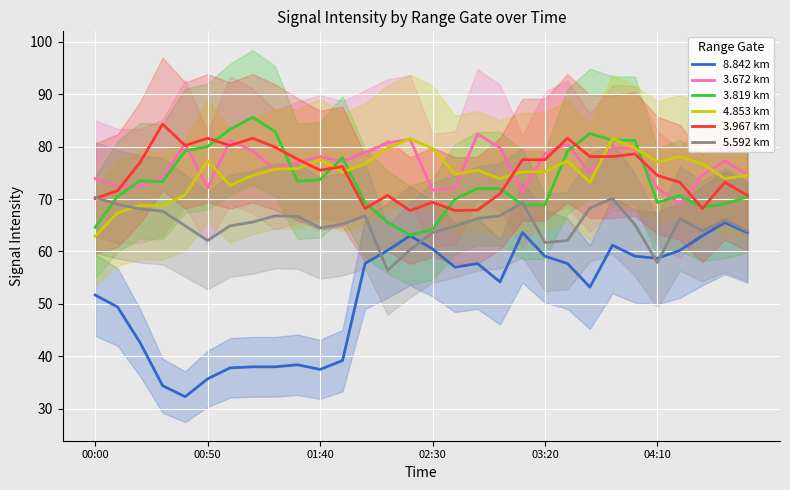

True or false: 3.672 km and 5.592 km cross at least once.

False